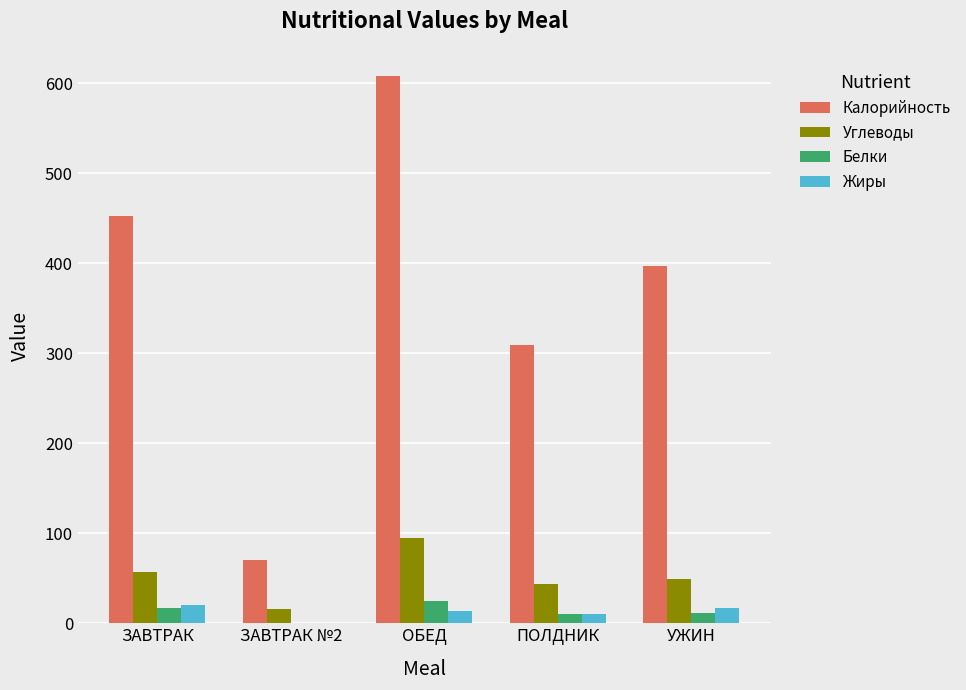

Does the chart contain stacked bars?

No